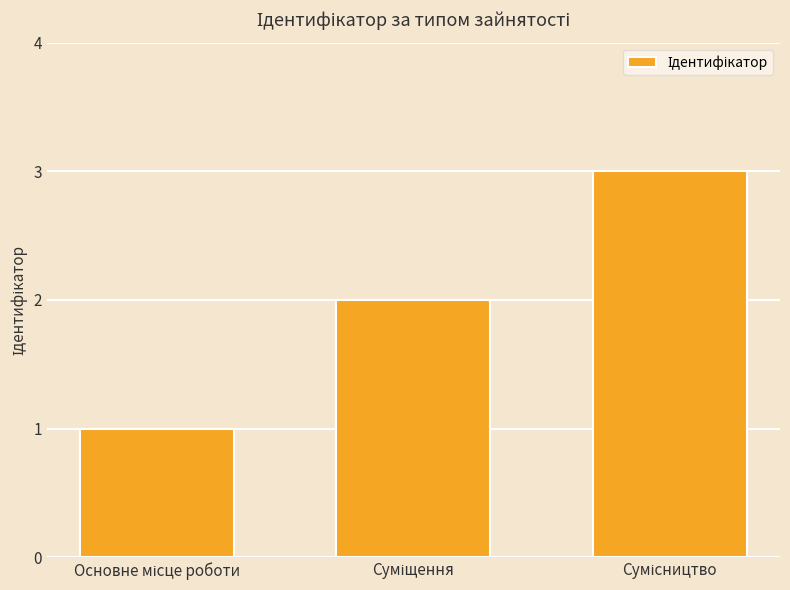

What is the average value?

2